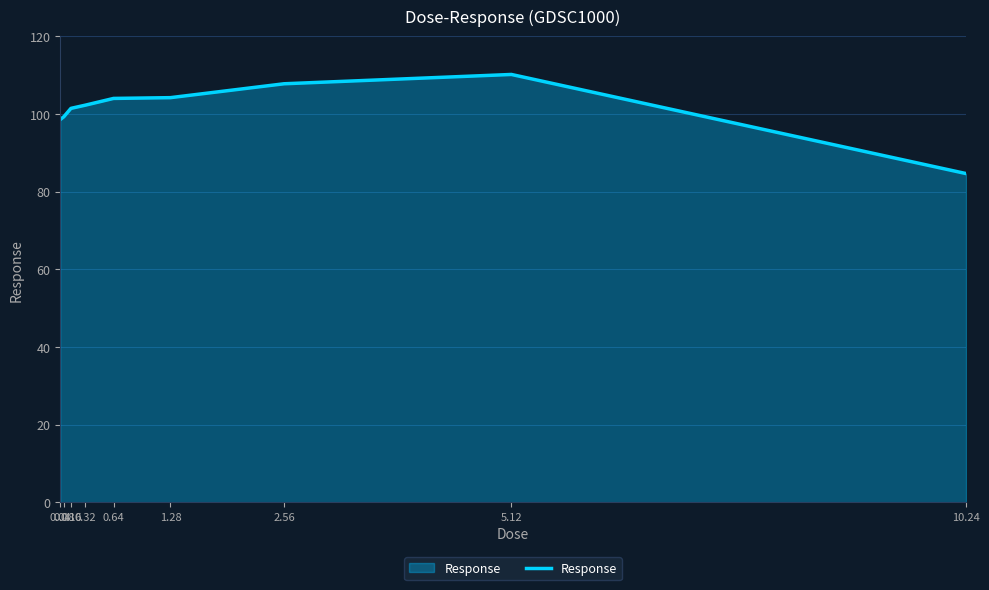

Does the chart have visible grid lines?

Yes